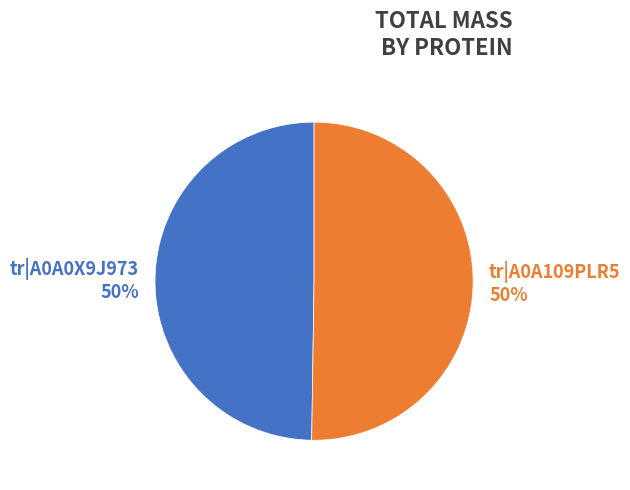

To the nearest percent, what is the average slice percentage?

50%